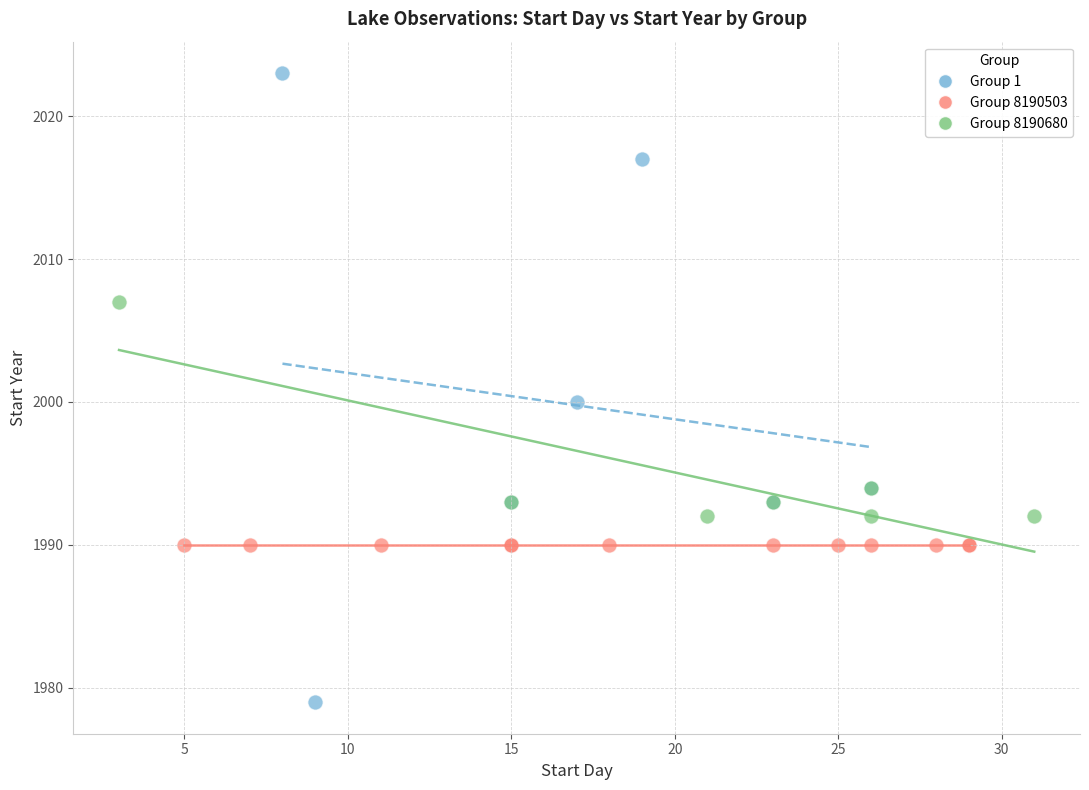

Which series contains the highest Y value?

Group 1